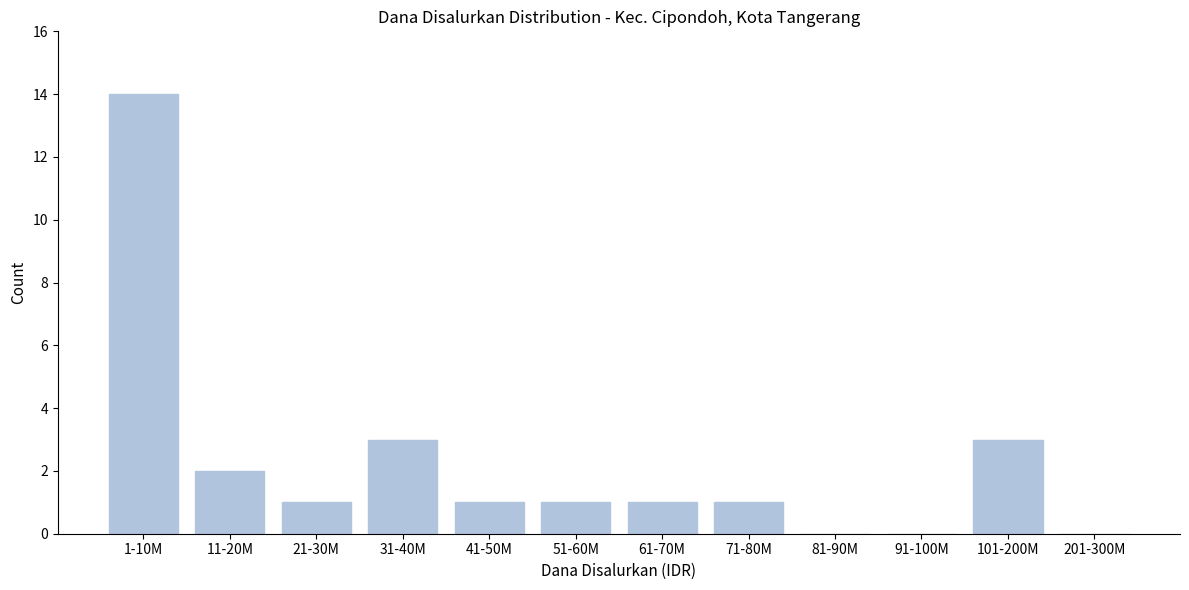

Reading right to left, extract all data points from this chart.

201-300M=0	101-200M=3	91-100M=0	81-90M=0	71-80M=1	61-70M=1	51-60M=1	41-50M=1	31-40M=3	21-30M=1	11-20M=2	1-10M=14